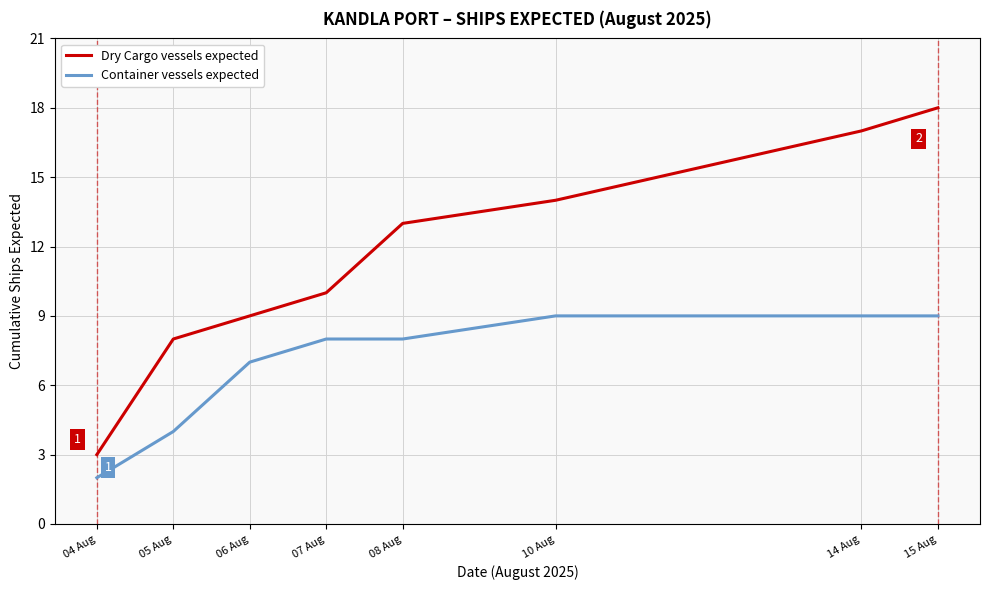

List the series in order of their overall mean, highest first.

Dry Cargo vessels expected, Container vessels expected